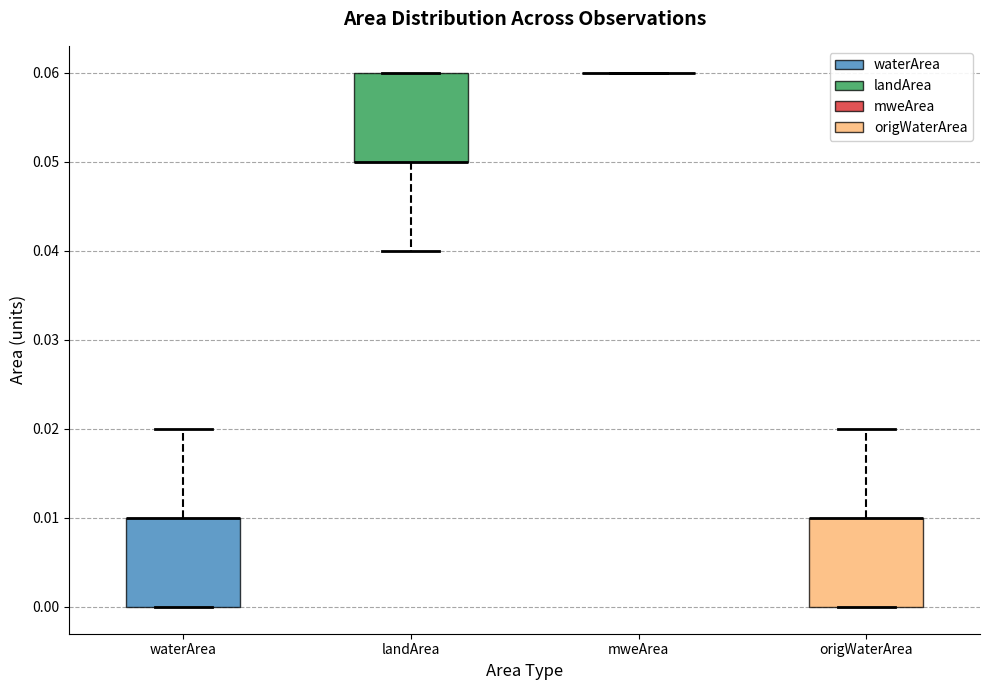

Reading left to right, transcribe this box plot: for each box, give where its median line is, the range the box spans, and where its two whiskers end, as read against the y-axis. The values are not printed on the chart, so give them approximately, as read against the axis.

waterArea: median 0.01 (drawn on the box's upper edge), box 0.00 to 0.01, whiskers 0.00 to 0.02
landArea: median 0.05 (drawn on the box's lower edge), box 0.05 to 0.06, whiskers 0.04 to 0.06
mweArea: box collapsed to a line at 0.06, whiskers 0.06 to 0.06
origWaterArea: median 0.01 (drawn on the box's upper edge), box 0.00 to 0.01, whiskers 0.00 to 0.02